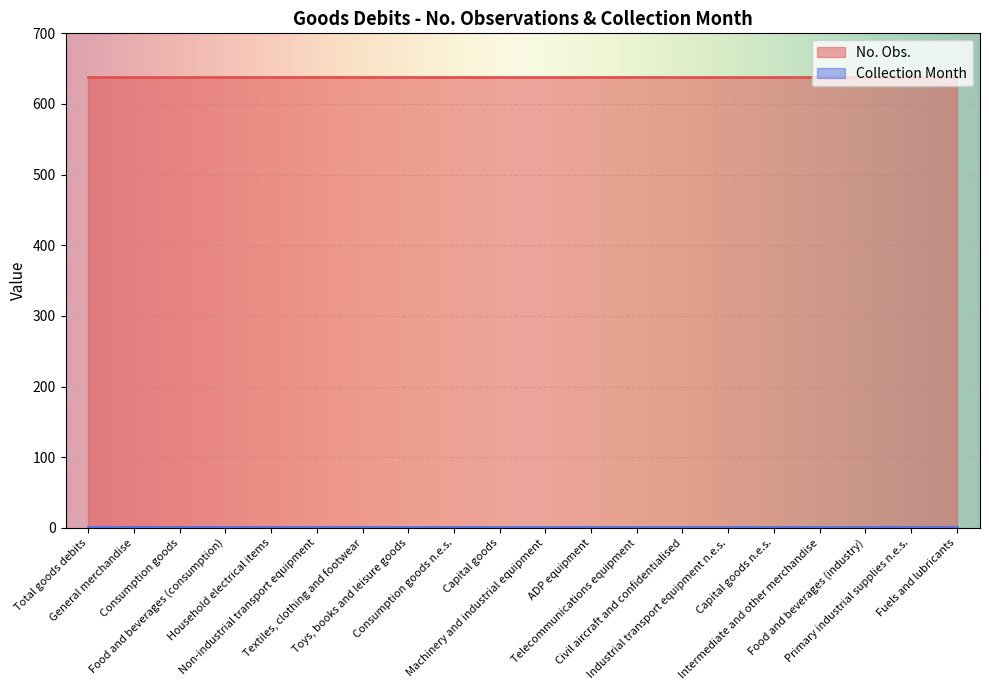

At Non-industrial transport equipment, list the series in order from smallest to largest.

Collection Month, No. Obs.